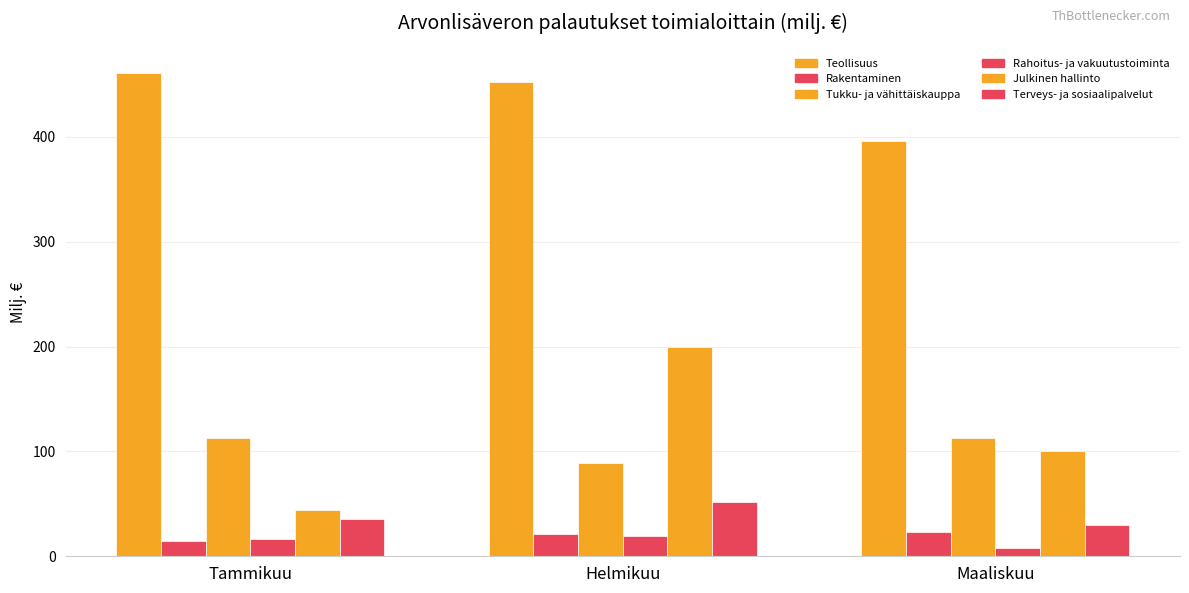

Which category has the highest value in the Julkinen hallinto series?

Helmikuu